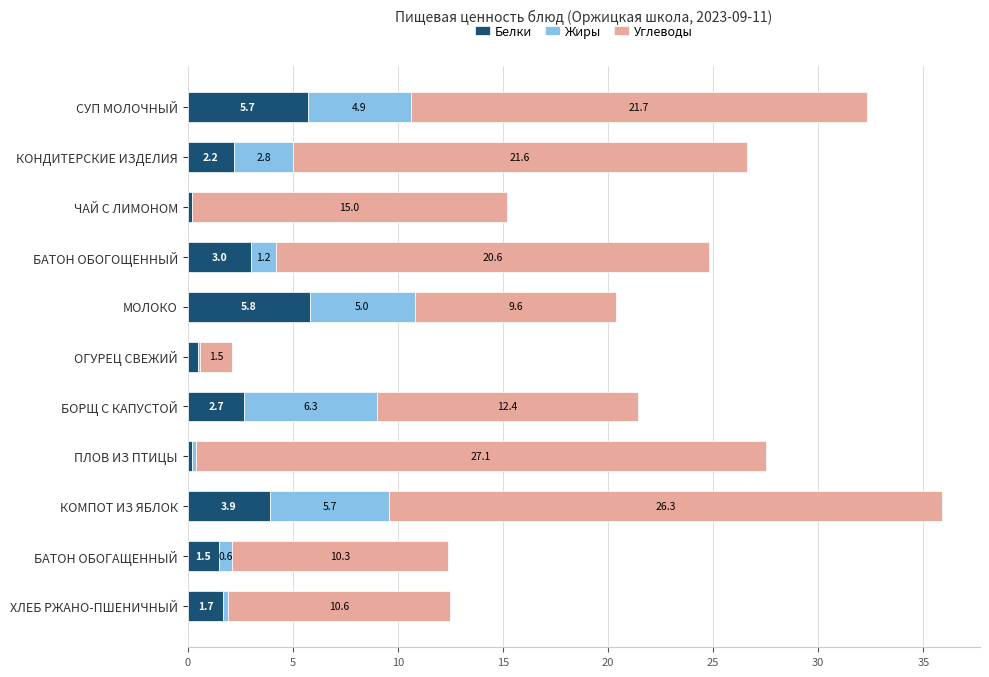

The value of Белки at ХЛЕБ РЖАНО-ПШЕНИЧНЫЙ is 0.5. True or false?

False